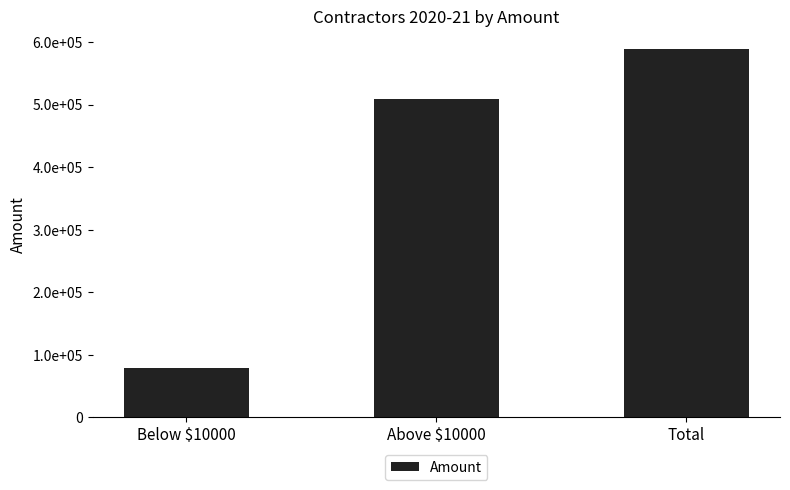

What is the label of the 3rd bar from the right?

Below $10000